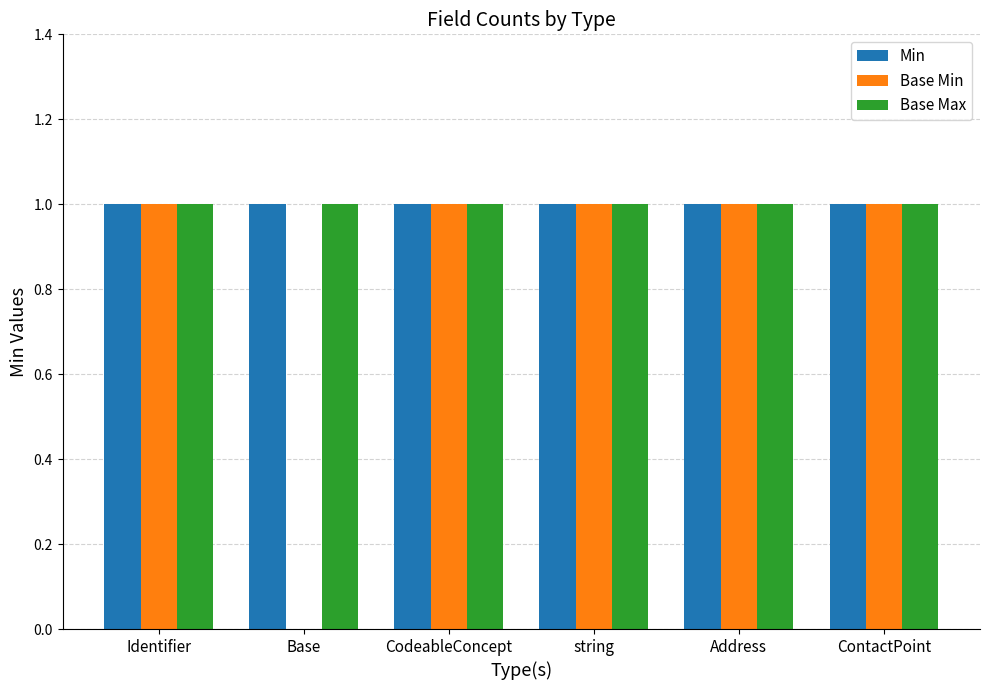

Reading left to right, extract all data points from this chart.

Min: Identifier=1	Base=1	CodeableConcept=1	string=1	Address=1	ContactPoint=1
Base Min: Identifier=1	Base=0	CodeableConcept=1	string=1	Address=1	ContactPoint=1
Base Max: Identifier=1	Base=1	CodeableConcept=1	string=1	Address=1	ContactPoint=1